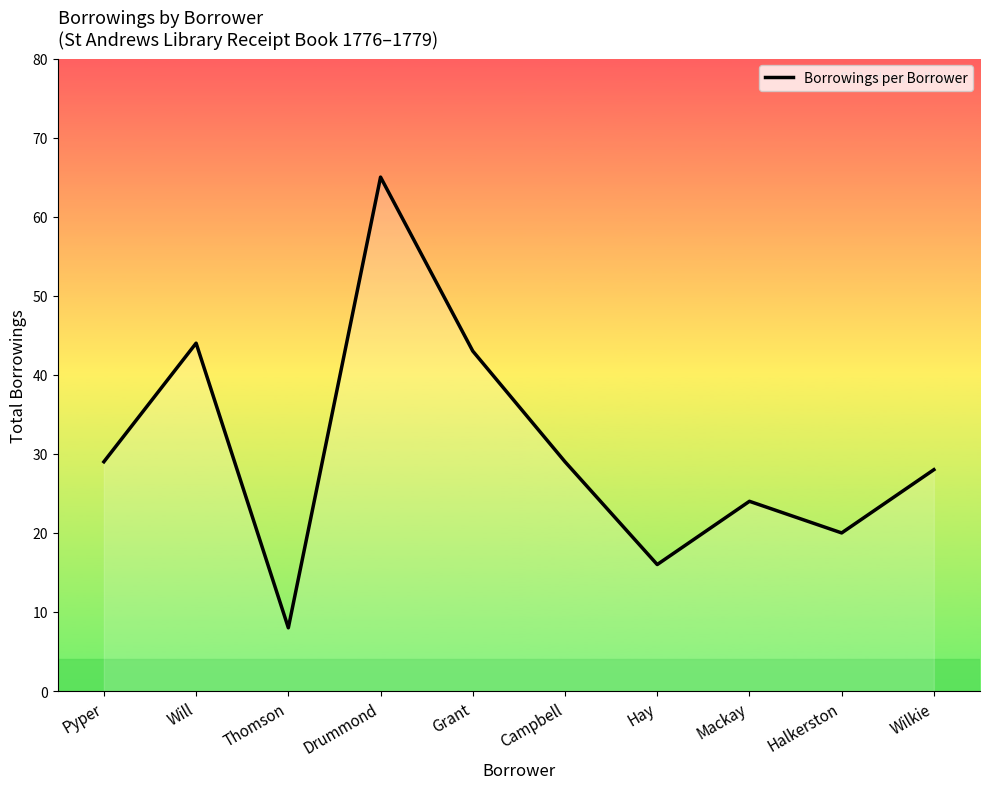

Reading left to right, list all the values displayed in this chart.

Pyper=29	Will=44	Thomson=8	Drummond=65	Grant=43	Campbell=29	Hay=16	Mackay=24	Halkerston=20	Wilkie=28